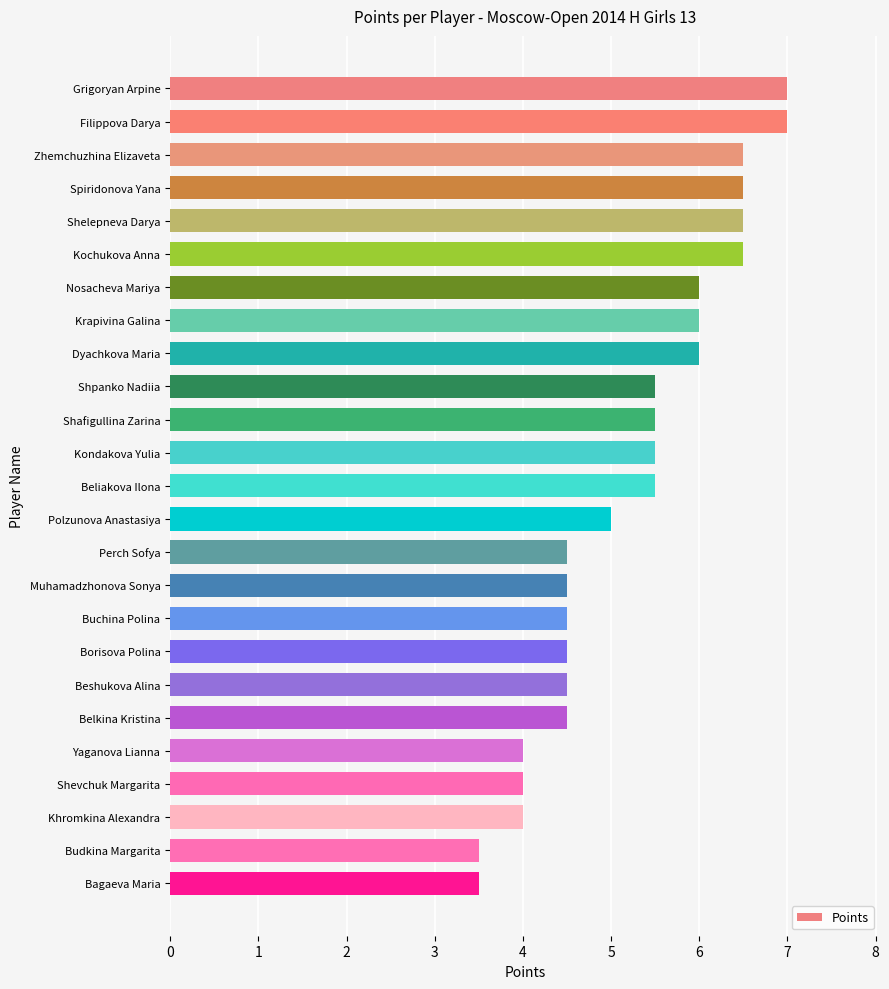

What is the difference between the maximum and second lowest values?

3.5